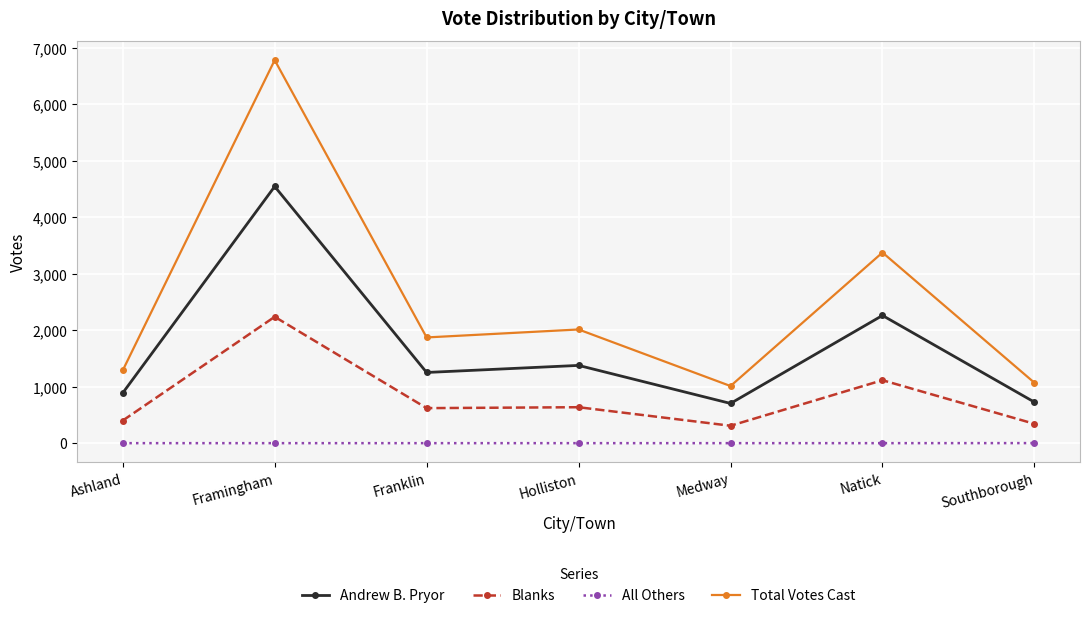

Which category has the highest value in the Andrew B. Pryor series?

Framingham